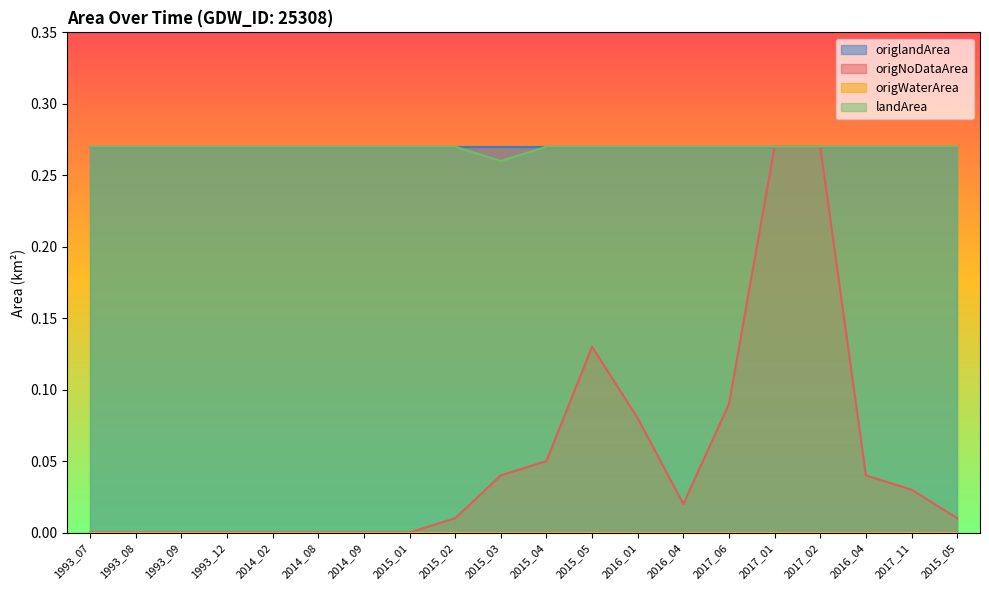

What is the sum of all landArea values?

5.4